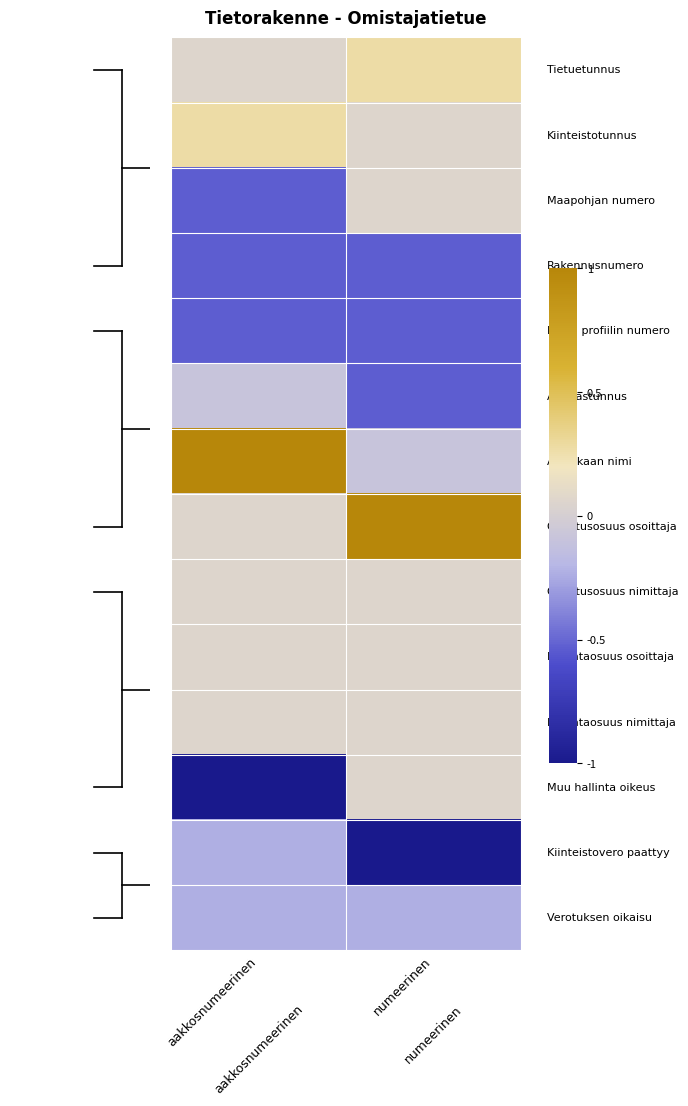

At how many categories does at least one series exceed 0?

2